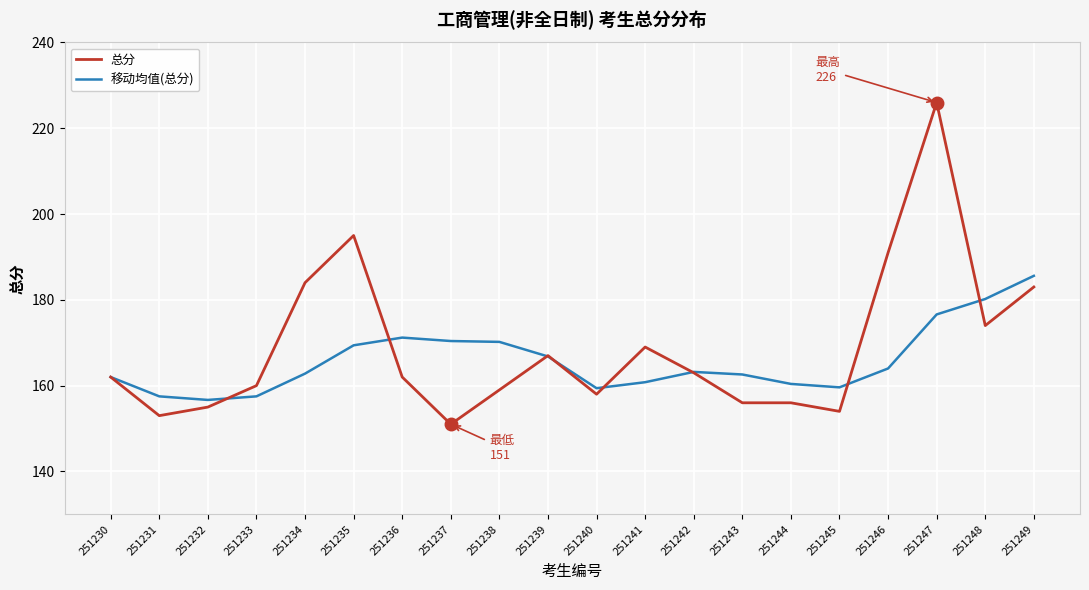

What is the sum of the 移动均值(总分) values at 251236 and 251233?

328.7